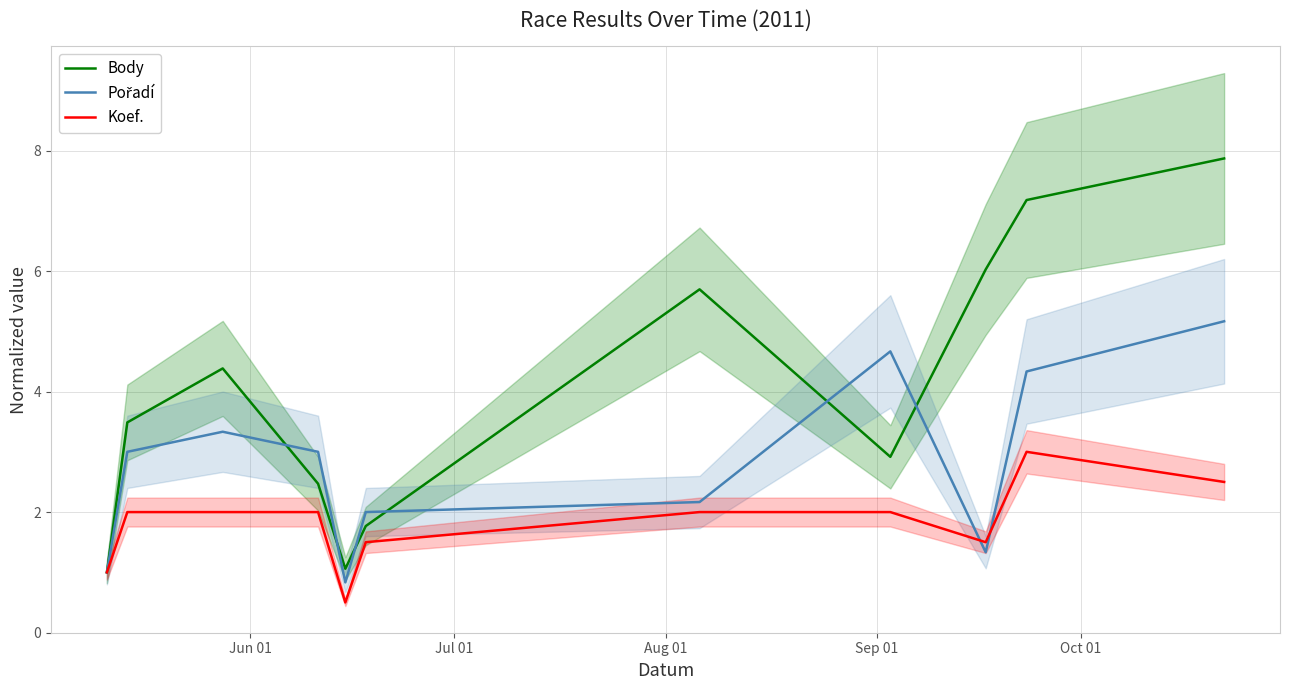

What is the lowest value of the Body series?

1.0